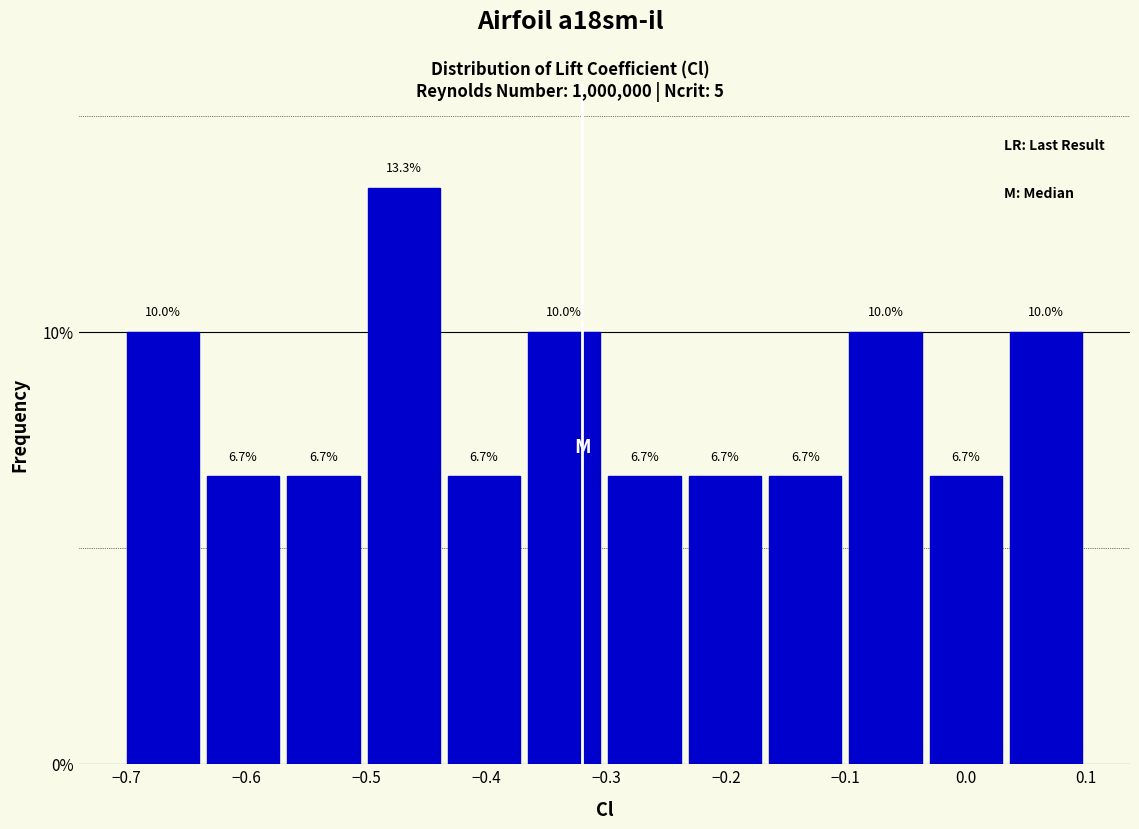

Reading left to right, list every bar in this chart as the range it spans on the x-axis followed by its height. The bar edges are not printed on the chart, so give them approximately, as read against the axis.

-0.70 to -0.64: 10.0
-0.64 to -0.57: 6.7
-0.57 to -0.50: 6.7
-0.50 to -0.44: 13.3
-0.44 to -0.37: 6.7
-0.37 to -0.30: 10.0
-0.30 to -0.23: 6.7
-0.23 to -0.17: 6.7
-0.17 to -0.10: 6.7
-0.10 to -0.03: 10.0
-0.03 to 0.03: 6.7
0.03 to 0.10: 10.0